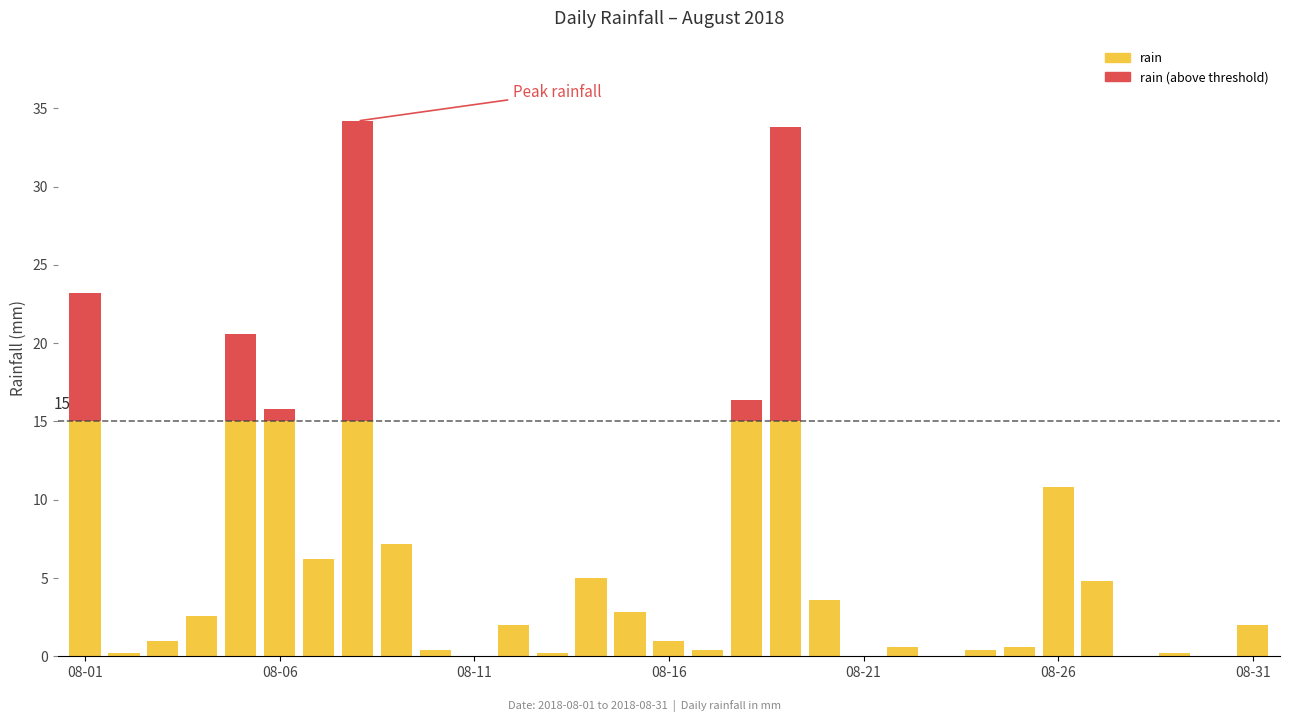

What is the maximum value for rain?

15.0